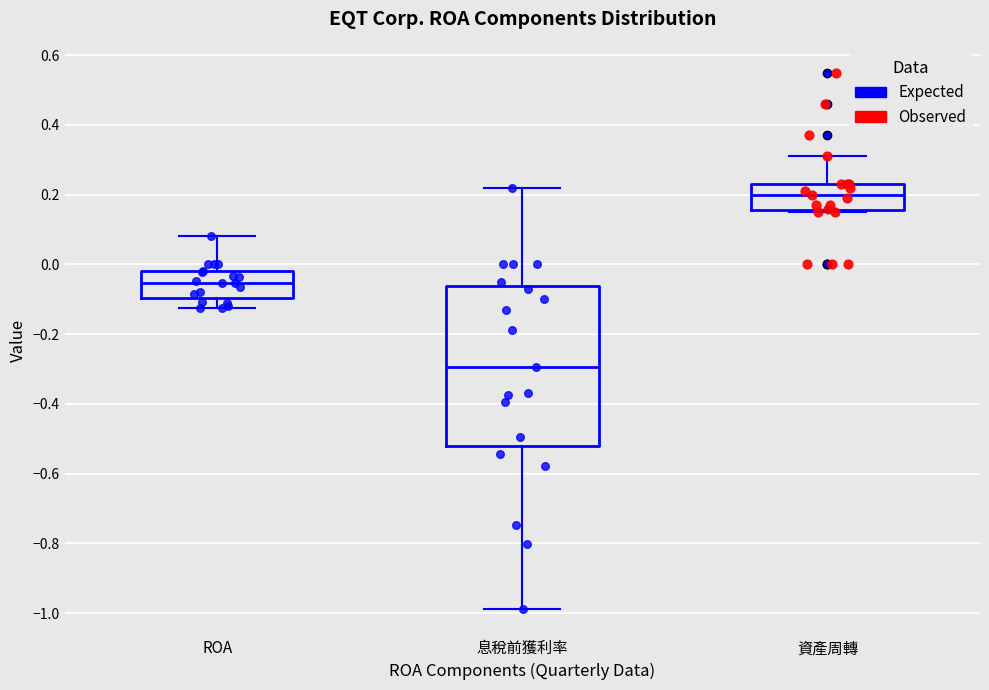

Reading left to right, read every box against the y-axis: the position of its median line, the range the box covers, and the ends of its whiskers. The values are not printed on the chart, so give them approximately, as read against the axis.

ROA: median -0.06, box -0.10 to -0.02, whiskers -0.12 to 0.08
息稅前獲利率: median -0.30, box -0.52 to -0.06, whiskers -0.98 to 0.22
資產周轉: median 0.20, box 0.16 to 0.24, whiskers 0.16 to 0.32